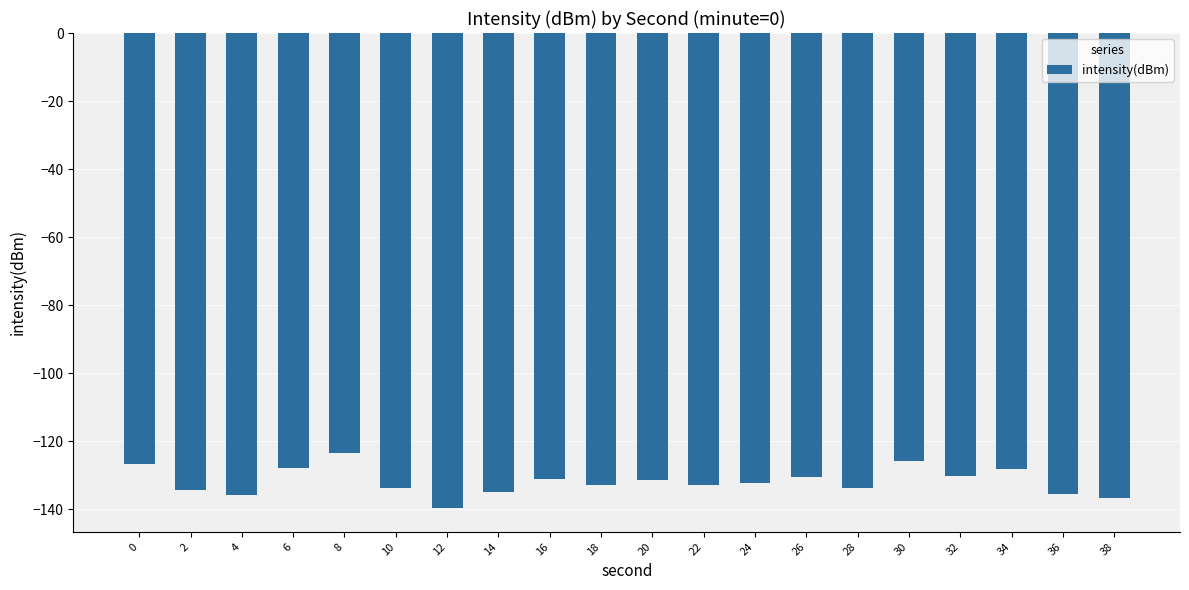

What is the sum of all values?

-2636.8